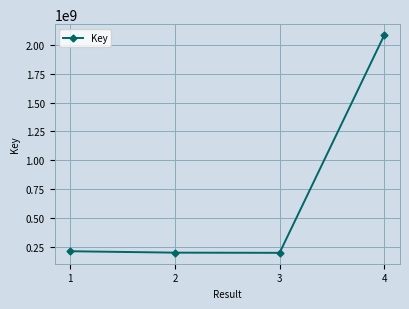

What is the change in value from 1 to 3?

-13847695